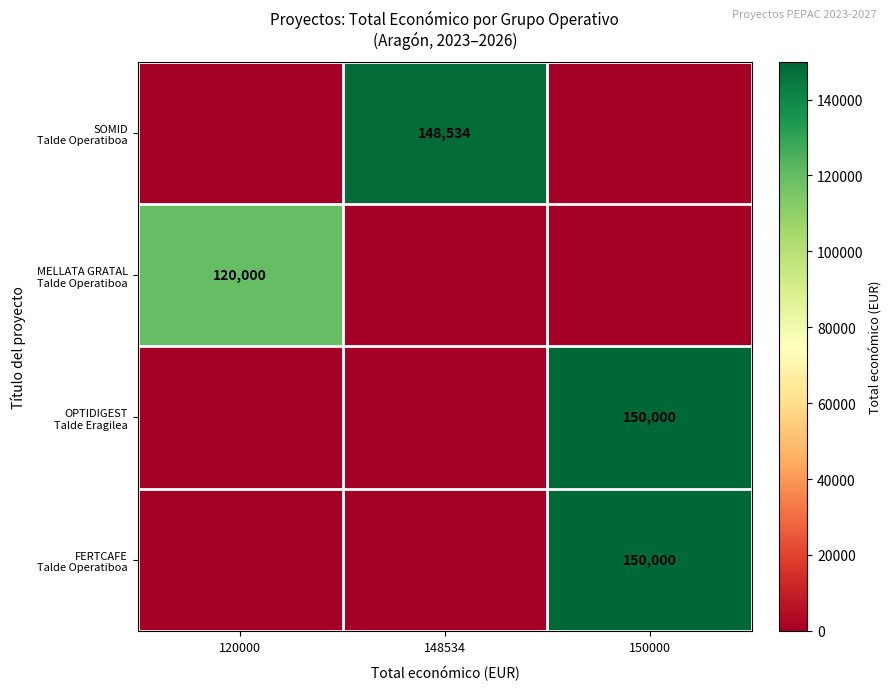

What is the total value across all series at 120000?

120000